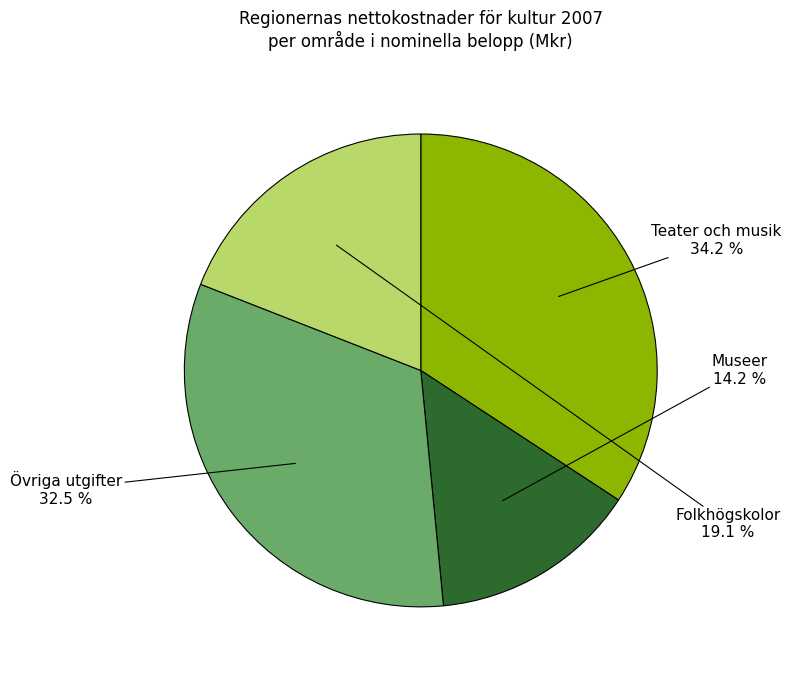

Is there any slice that represents more than half of the pie?

No